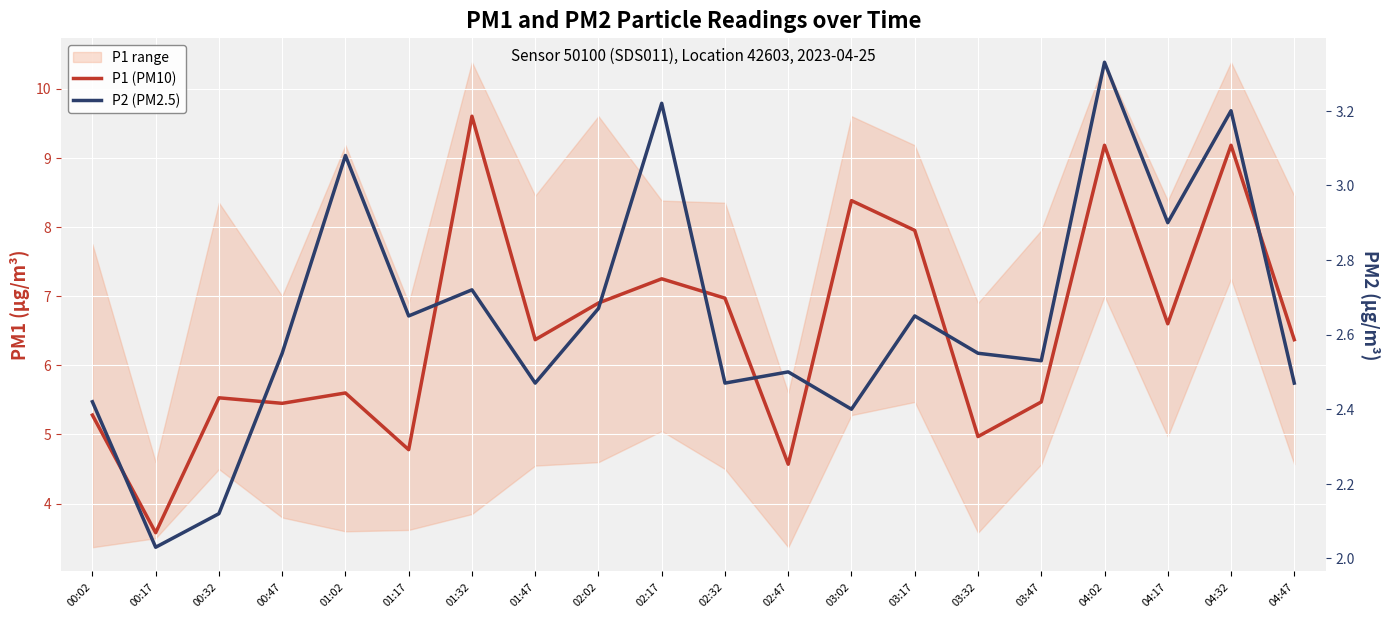

Is the value of P1 (PM10) at 04:47 greater than the value of P2 (PM2.5) at 04:17?

Yes